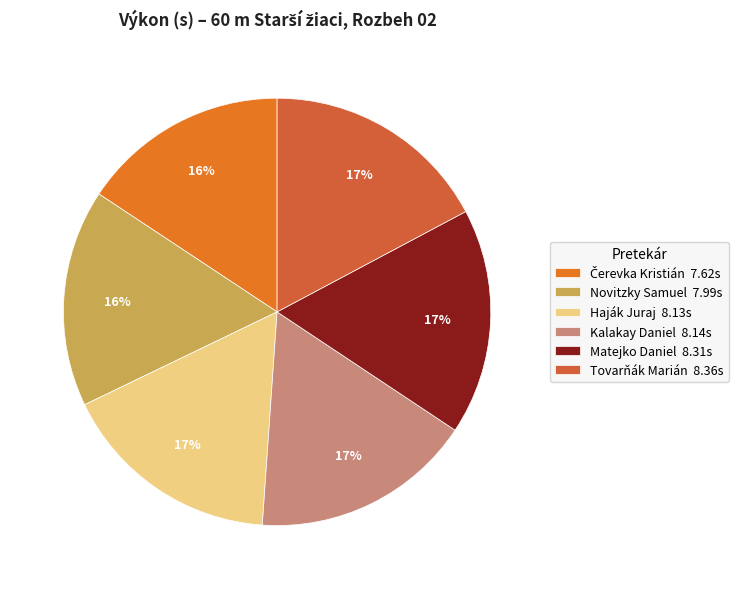

Is it true that Čerevka Kristián is 5% of the pie?

False